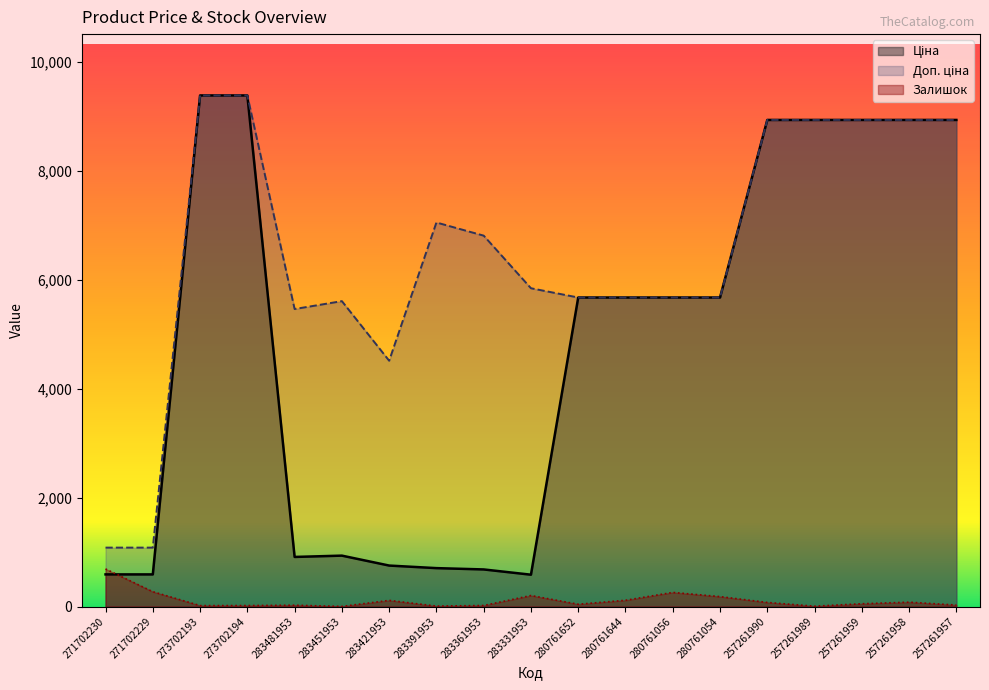

What is the difference between the second highest and second lowest values in the Залишок series?

266.0